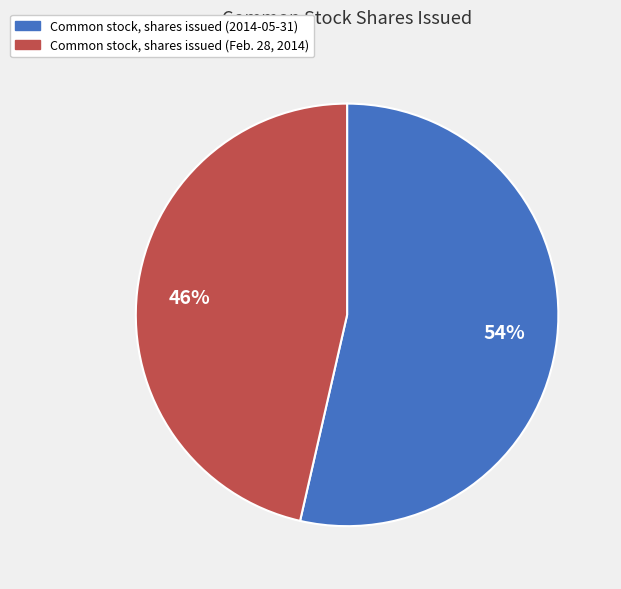

To the nearest percent, what is the average slice percentage?

50%